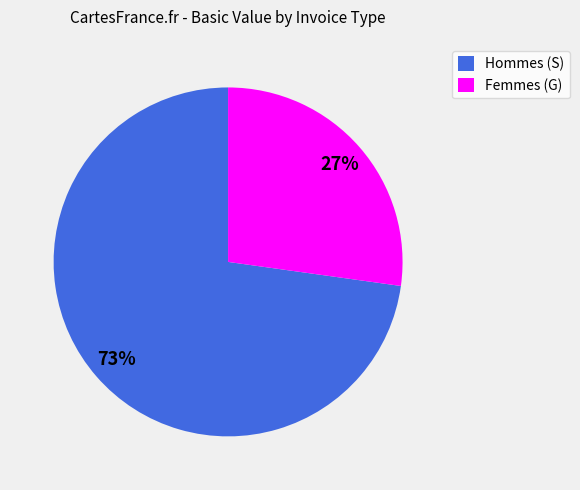

Rank the categories by value from highest to lowest.

Hommes (S), Femmes (G)